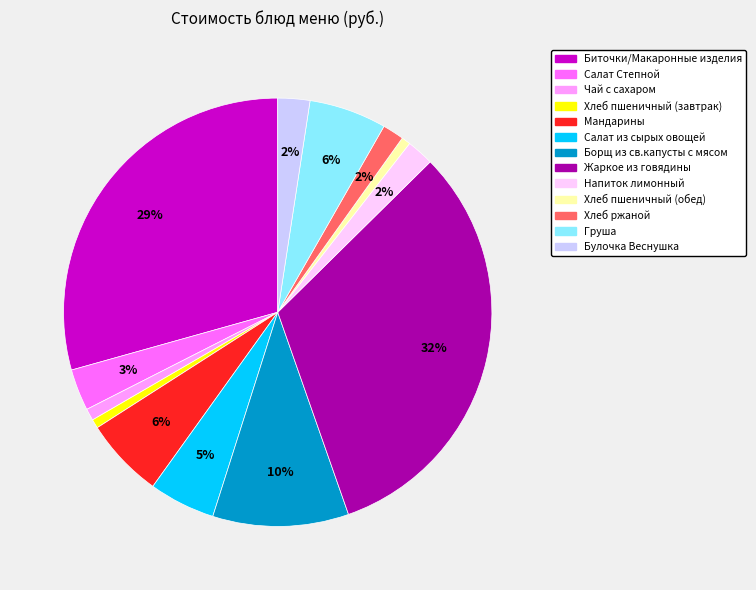

Is the sum of Жаркое из говядины and Напиток лимонный greater than half?

No